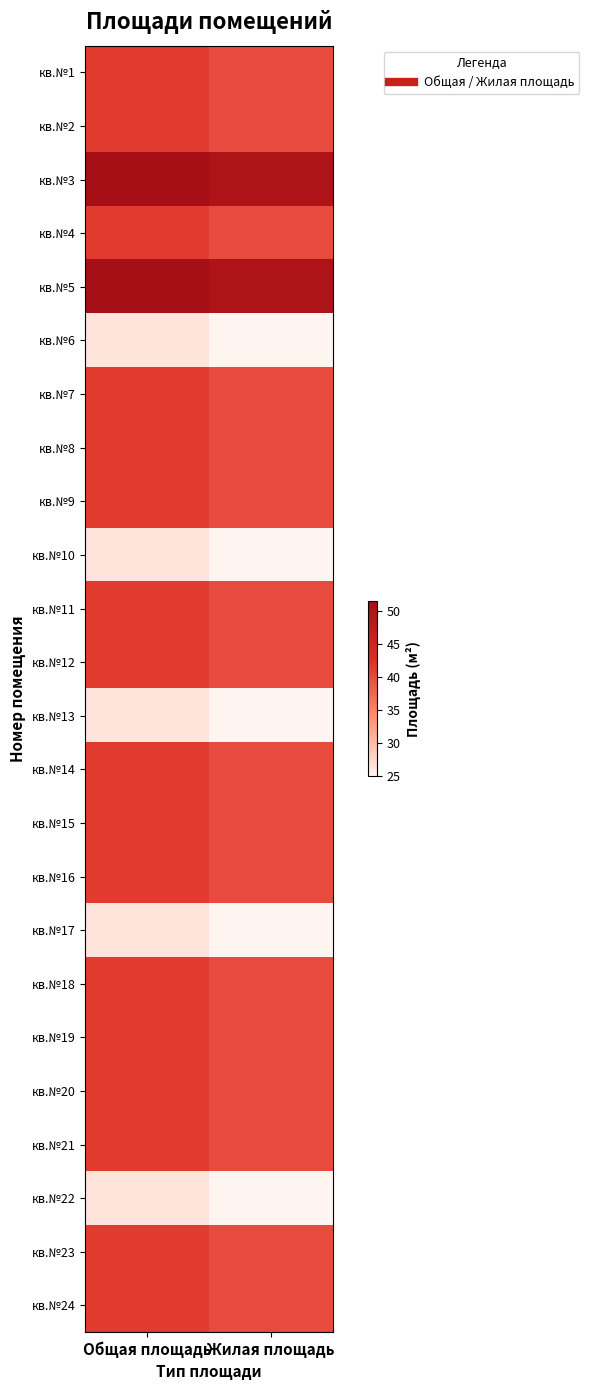

Count the number of data series in this chart.

24